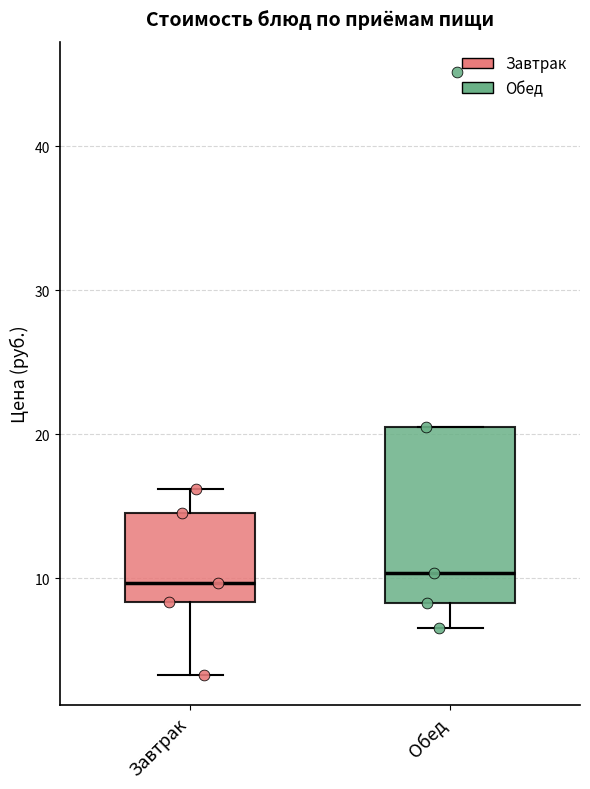

Reading left to right, read every box against the y-axis: the position of its median line, the range the box covers, and the ends of its whiskers. The values are not printed on the chart, so give them approximately, as read against the axis.

Завтрак: median 10, box 8 to 15, whiskers 3 to 16
Обед: median 10, box 8 to 20, whiskers 7 to 20